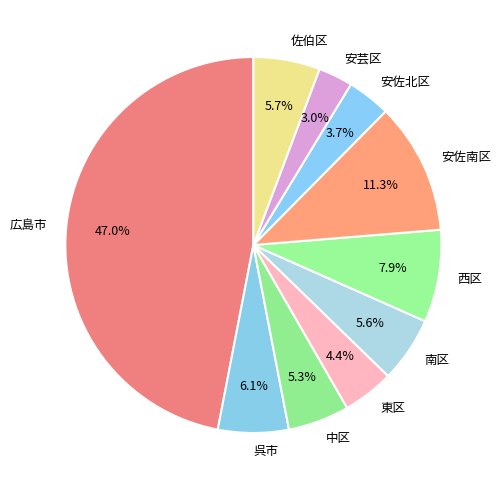

Is the sum of 西区 and 東区 greater than half?

No